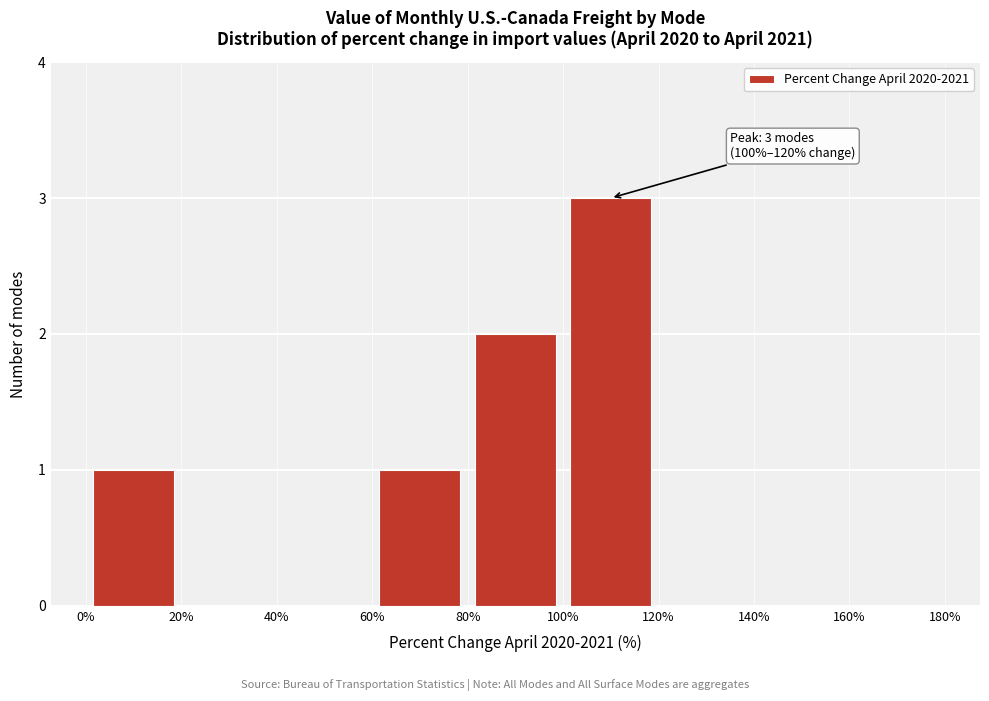

Over which range of the x-axis is the bar tallest?

100% to 120%